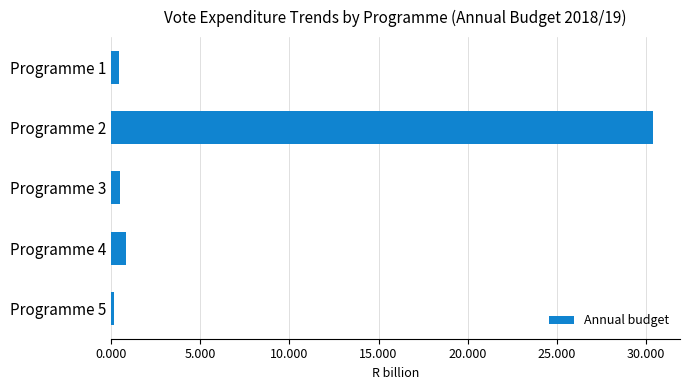

What is the greatest value displayed?

30389.6